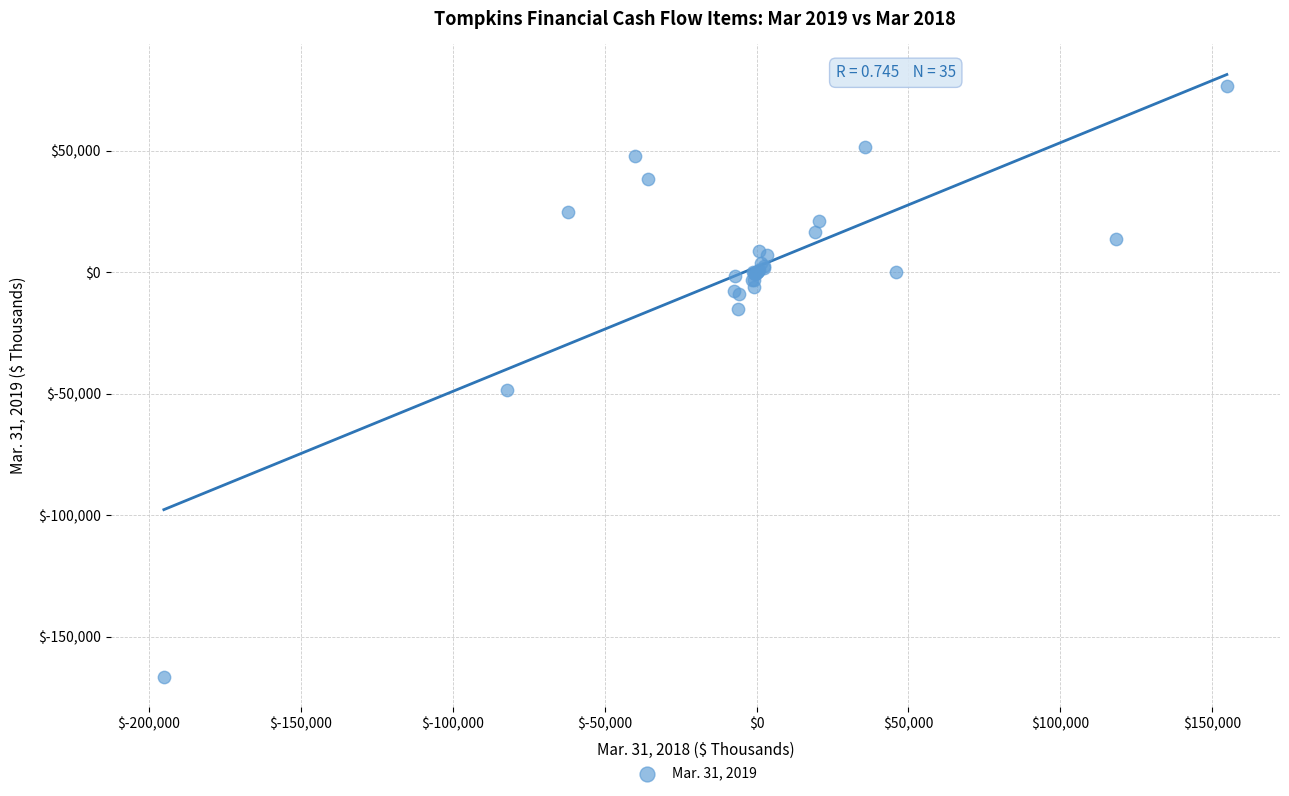

What Y value in the scatter plot is closest to -44925?

-48293